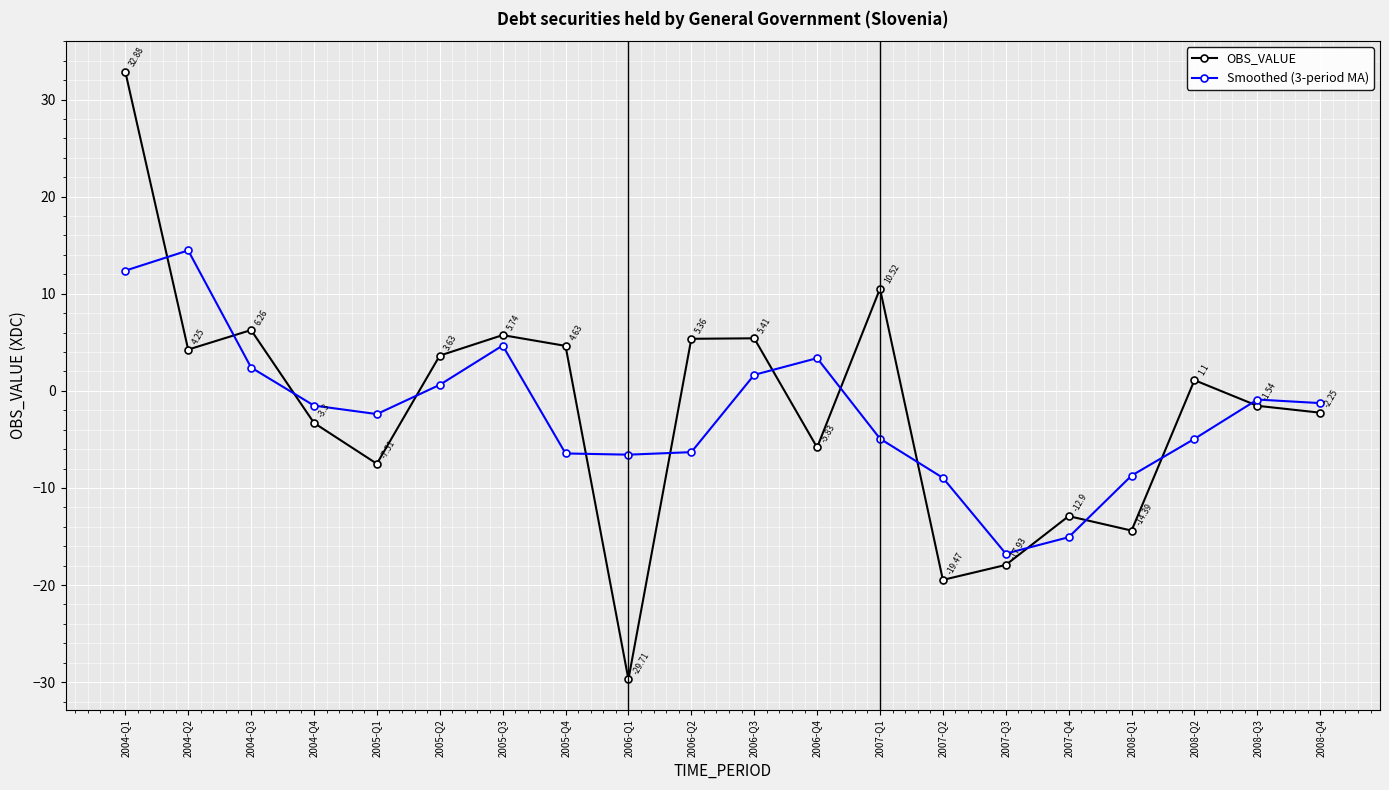

What is the difference between the maximum and second lowest values in the Smoothed (3-period MA) series?

29.5